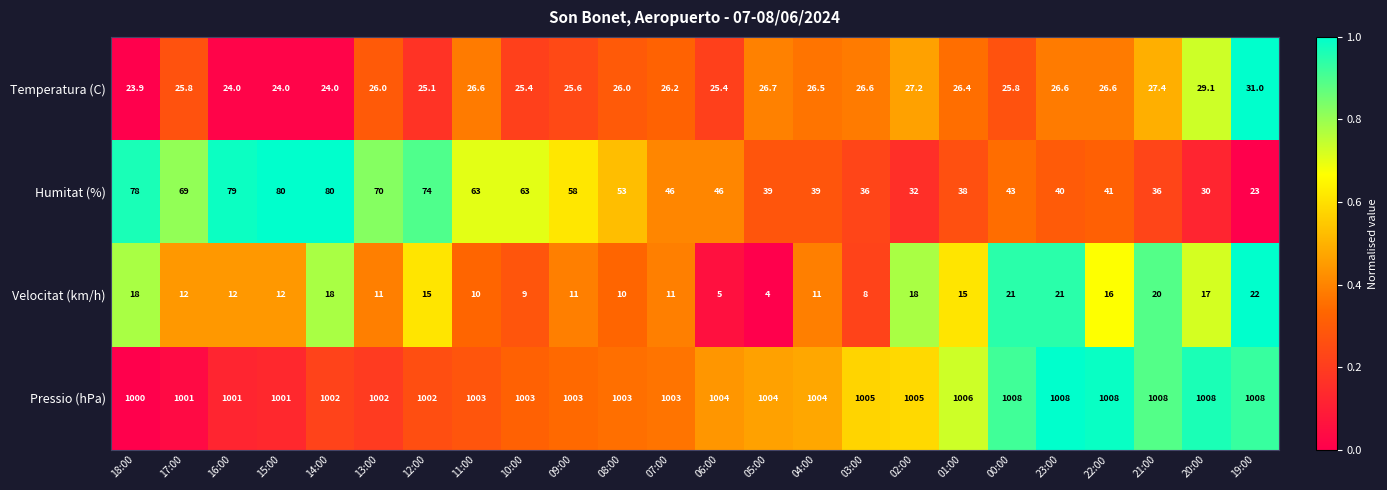

What is the difference between the Pressio (hPa) values at 07:00 and 02:00?

2.0